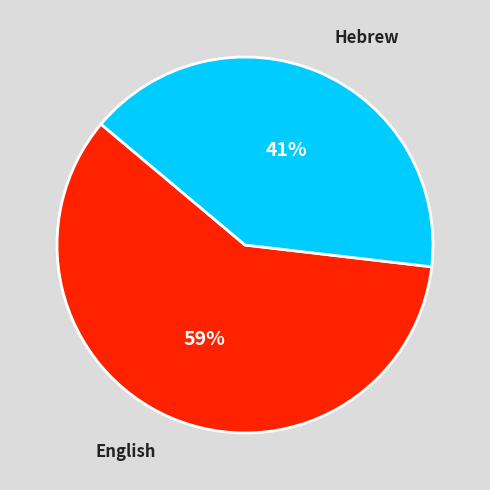

Is there any slice that represents more than half of the pie?

Yes